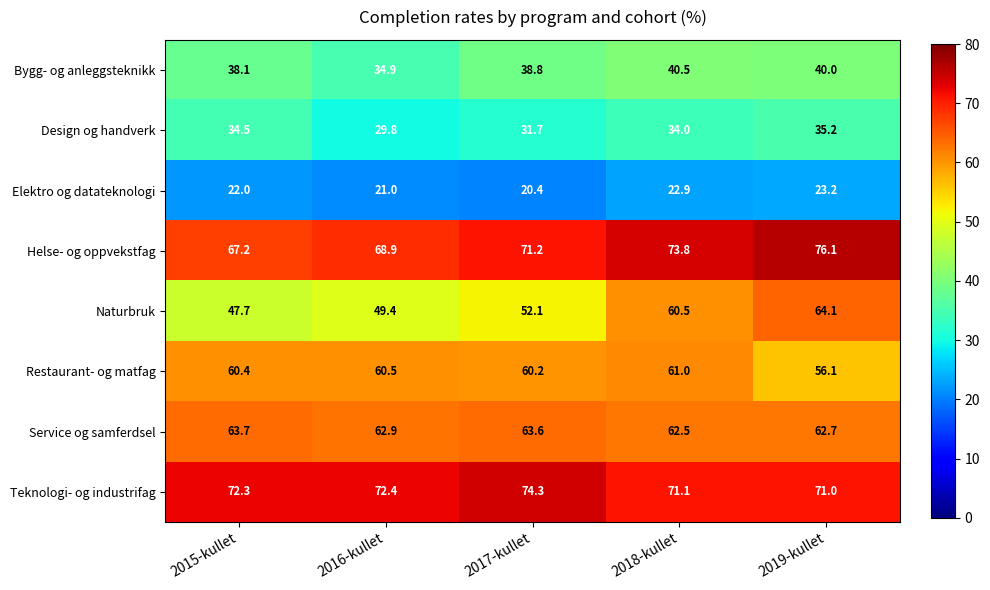

Which series changed the most between 2017-kullet and 2019-kullet?

Naturbruk